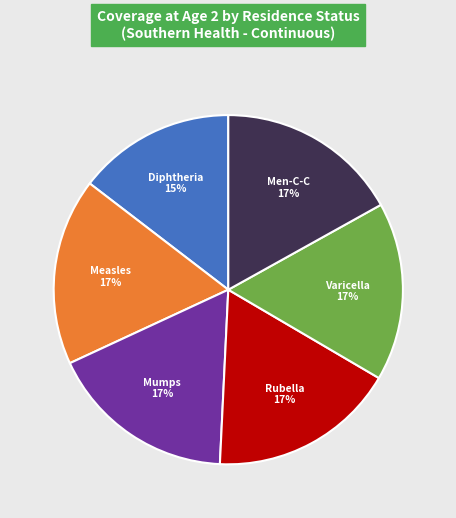

Which category has the smallest portion of the pie?

Diphtheria